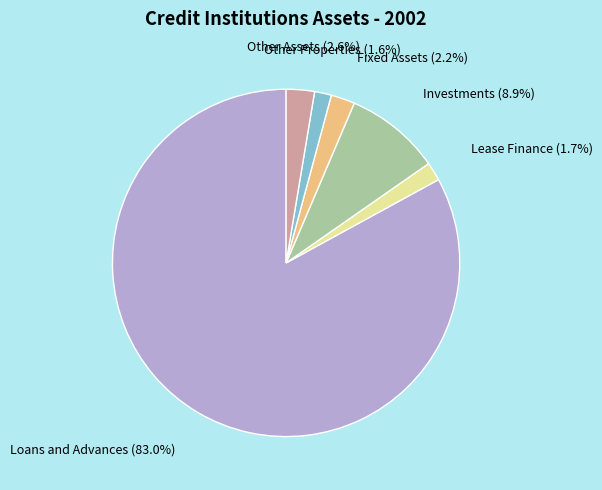

Does Other Properties represent more than half of the total?

No